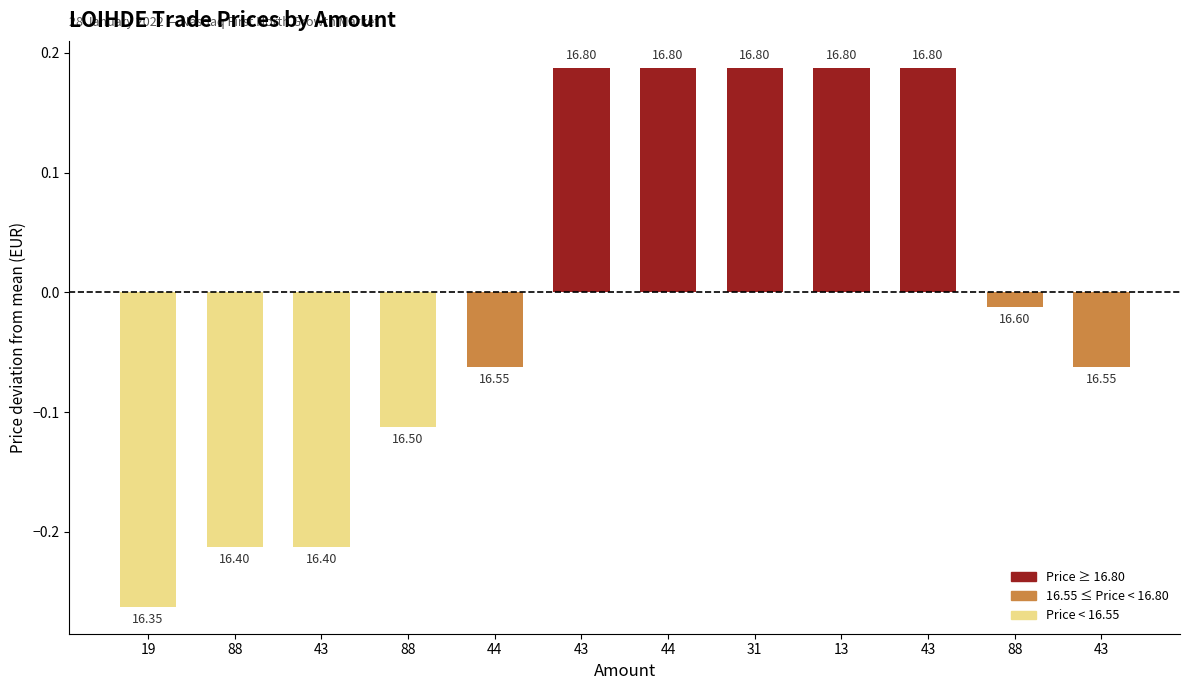

True or false: the data shows -0.0 at 88.

False